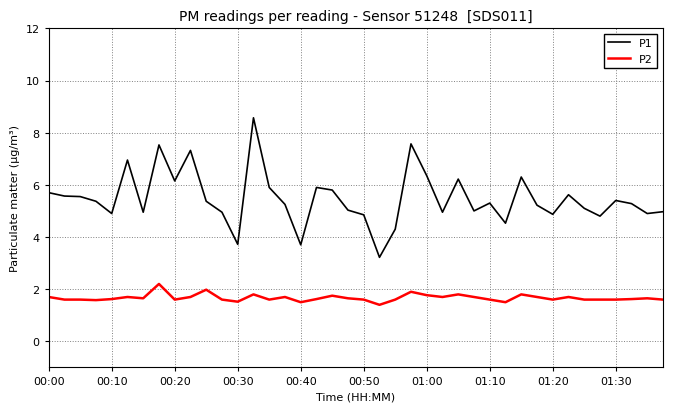

What is the maximum value for P1?

8.6